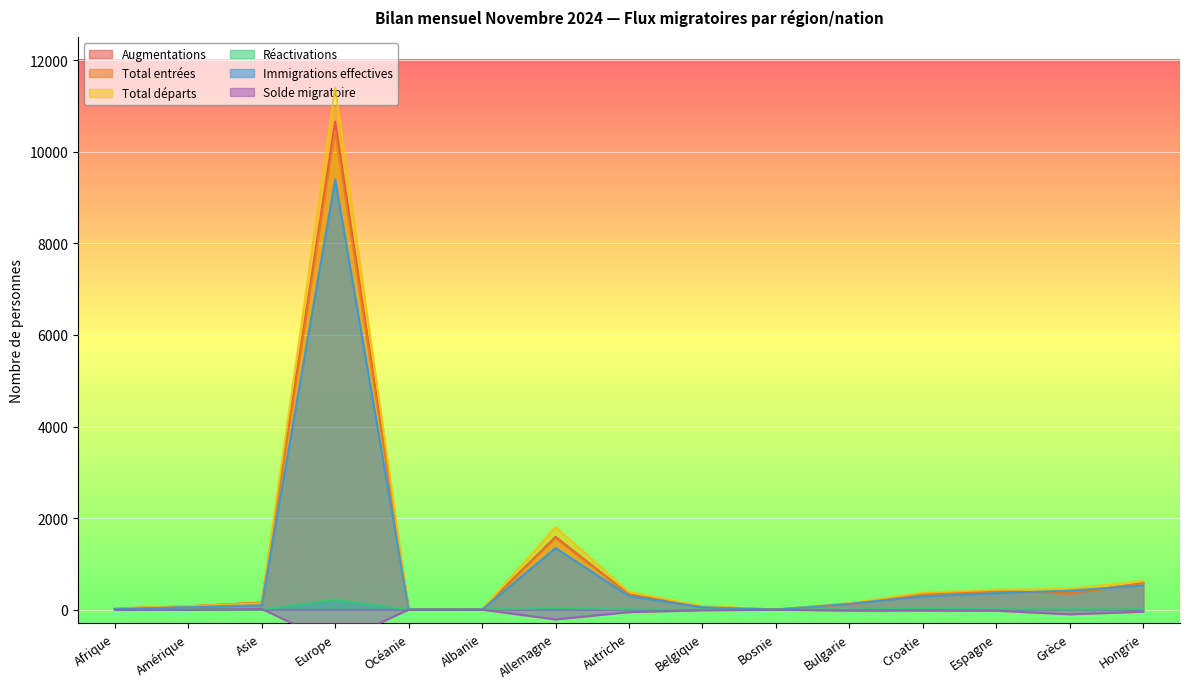

The value of Immigrations effectives at Croatie is 291. True or false?

True